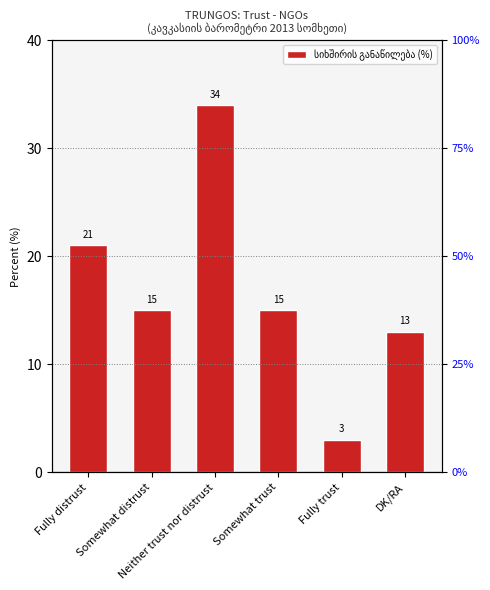

The chart shows a value of 24 at Somewhat trust. True or false?

False